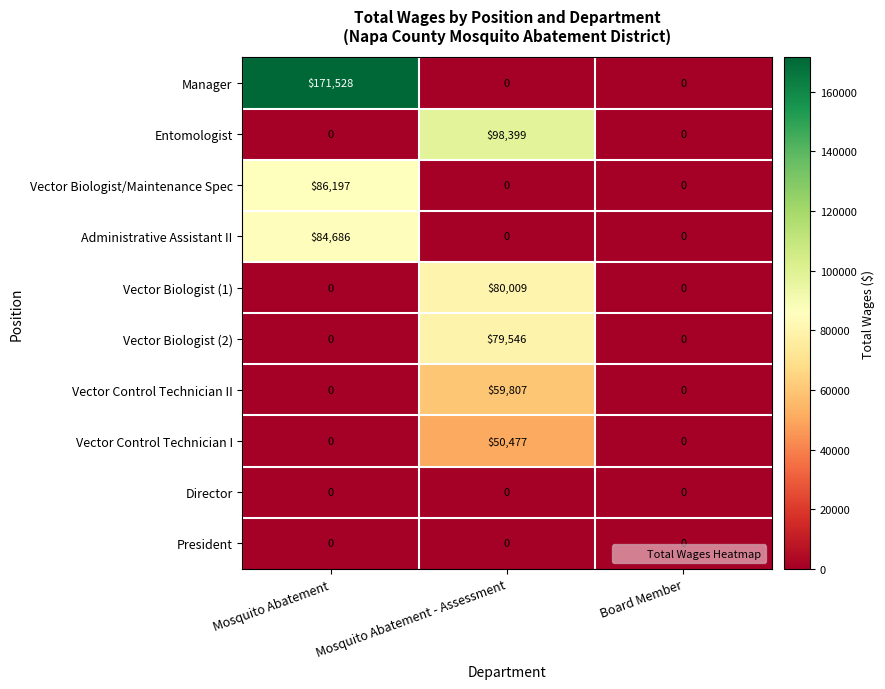

What is the average value of the Vector Control Technician I series?

16826